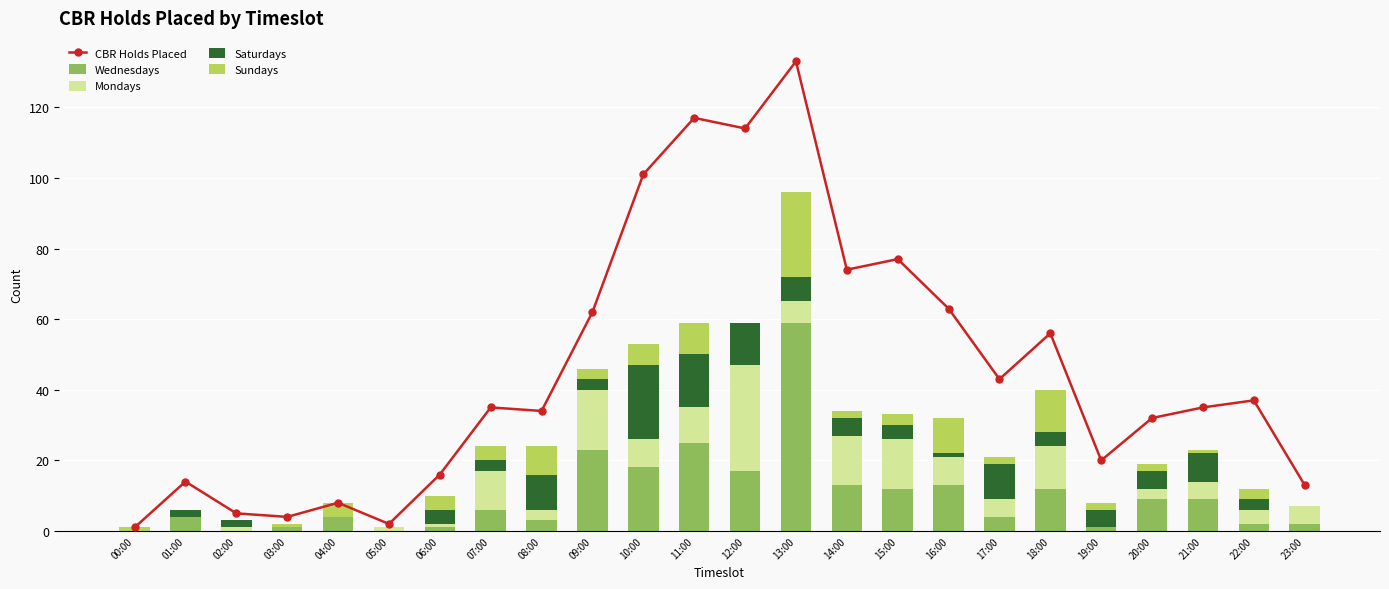

The value of Saturdays at 17:00 is 10. True or false?

True